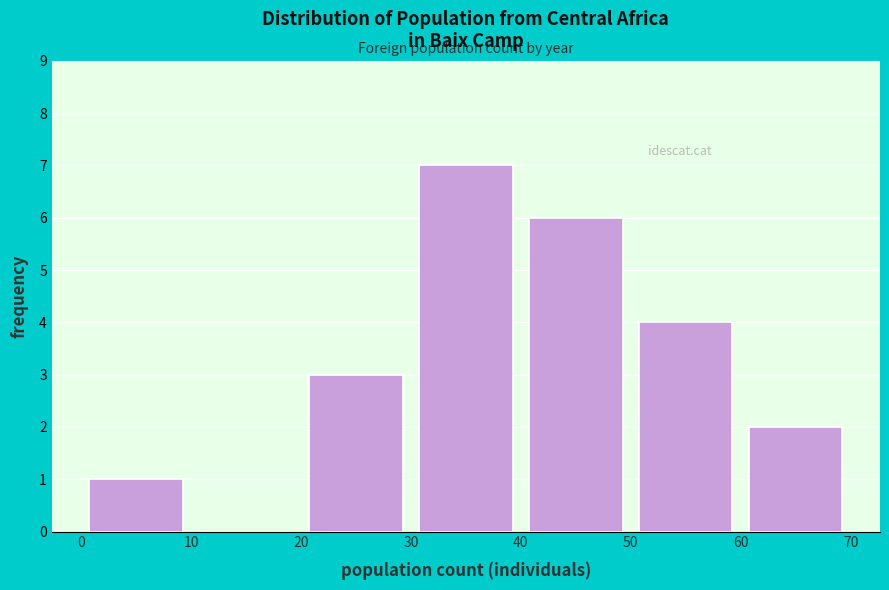

Over which range of the x-axis is the bar tallest?

30 to 40